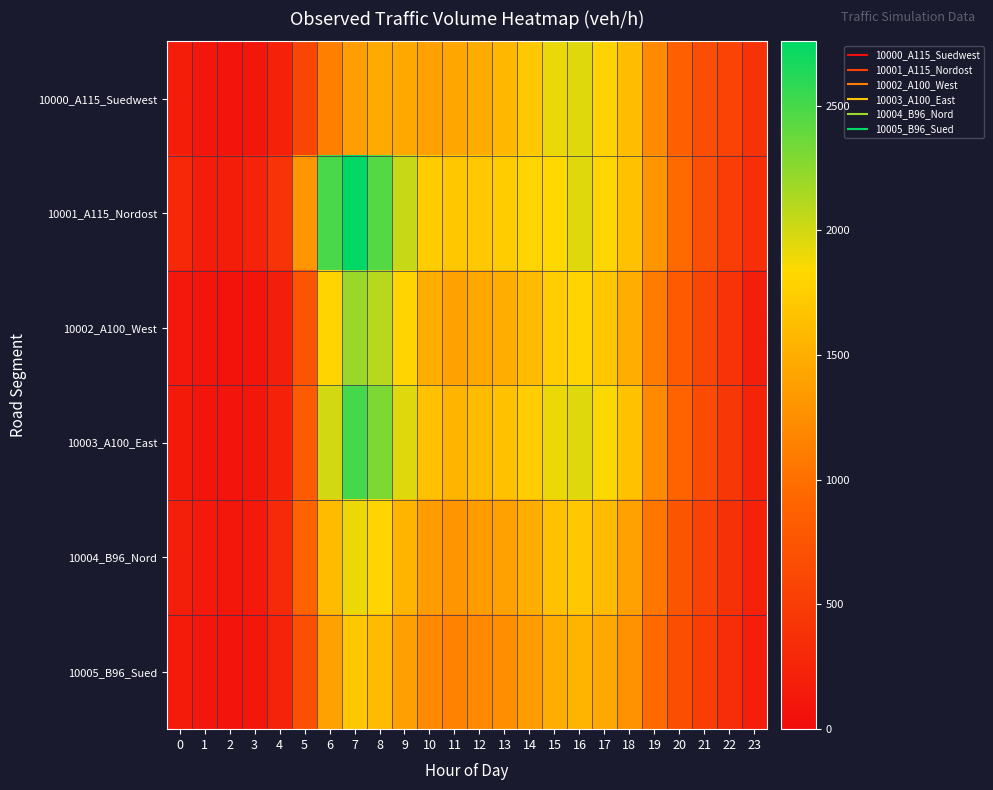

At which category is the sum across all series the highest?

7